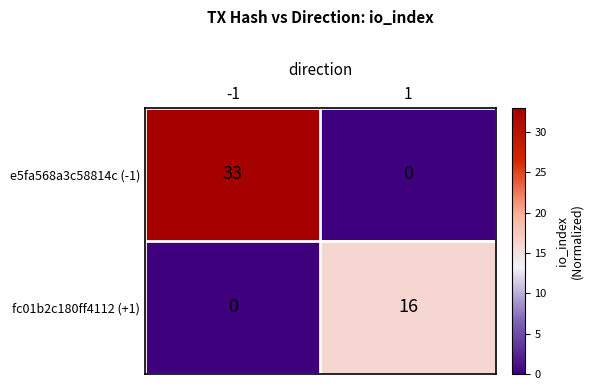

Between -1 and 1, which series saw the biggest shift?

e5fa568a3c58814c (-1)